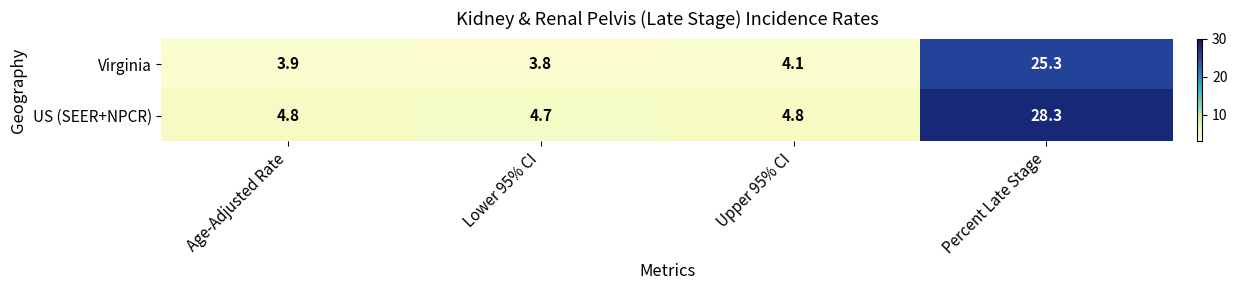

At which category is the sum across all series the highest?

Percent Late Stage